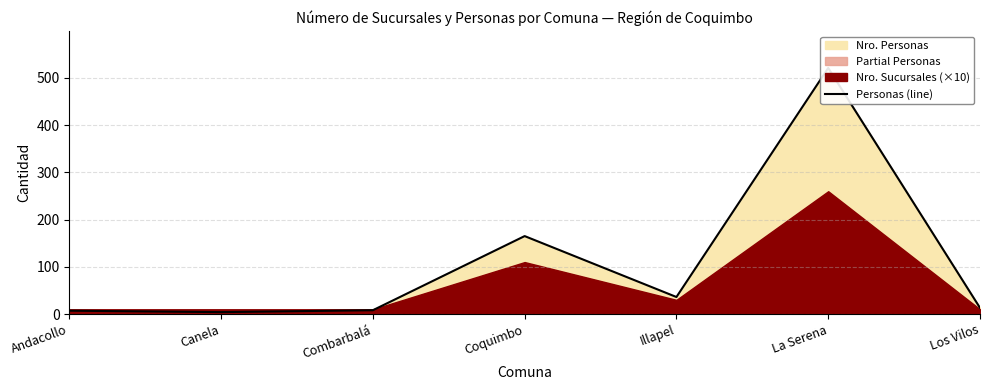

What is the sum of the values at Illapel and Combarbalá?

44